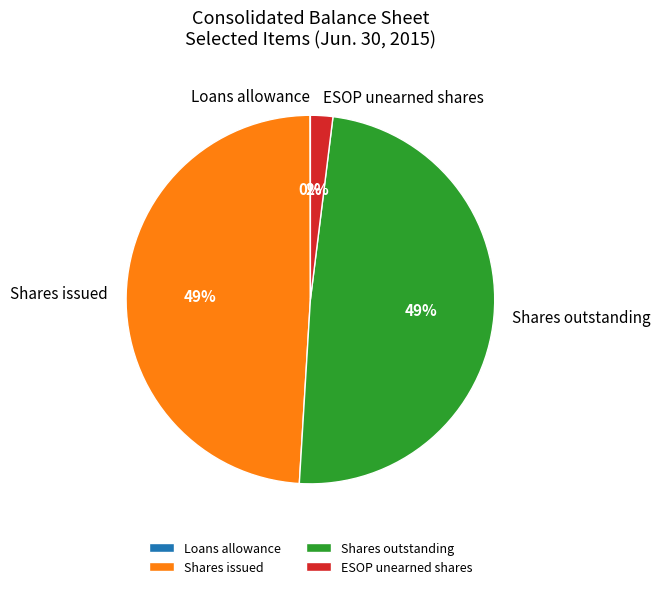

Does any single category account for the majority?

No